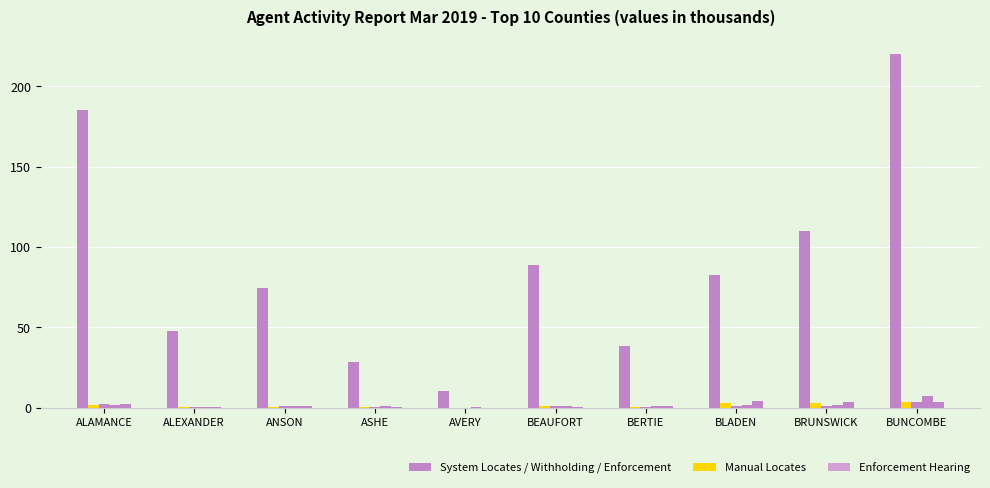

How many groups of bars are there?

10